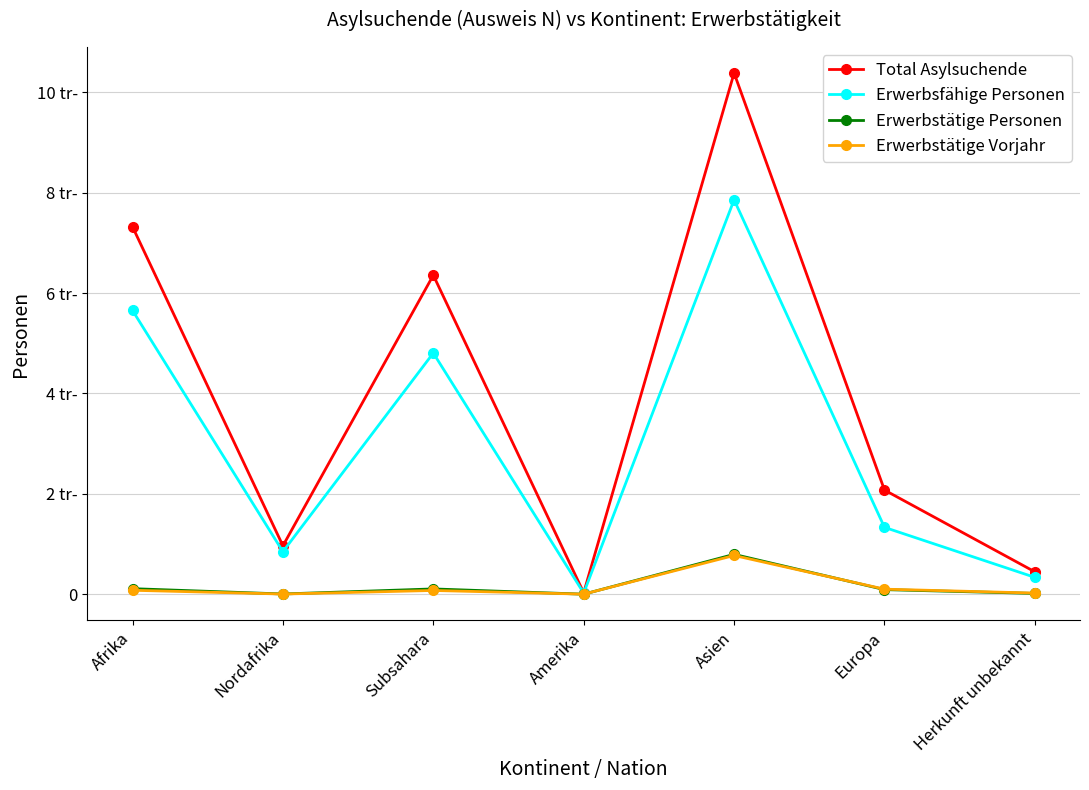

The value of Erwerbsfähige Personen at Europa is 661. True or false?

False